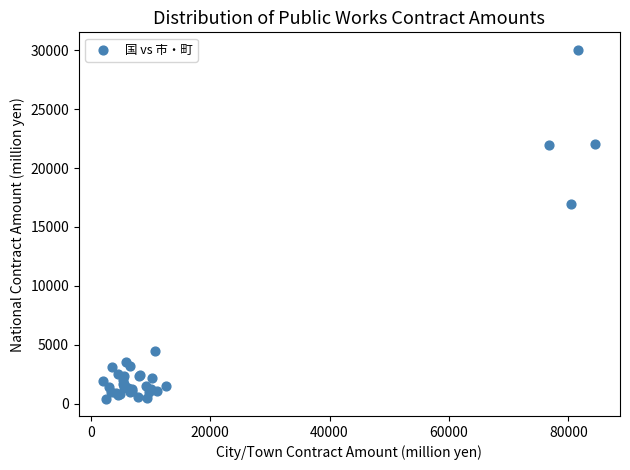

What Y value in the scatter plot is closest to 15239?

16959